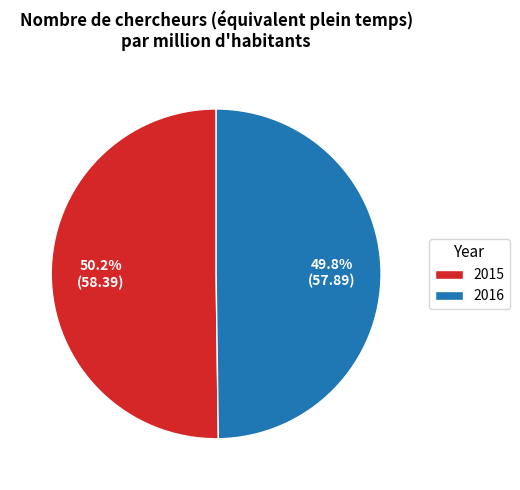

What is the ratio of the value at 2016 to the value at 2015?

1.0